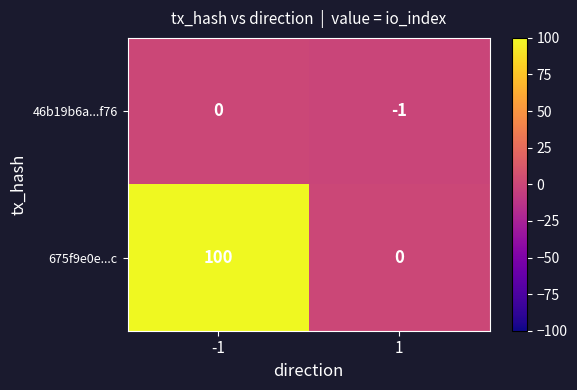

At how many categories does at least one series exceed 44?

1